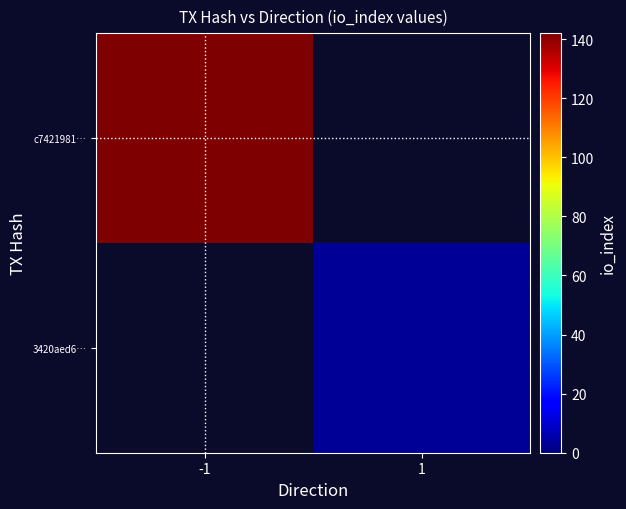

Is it true that c7421981… equals 197.0 at -1?

False